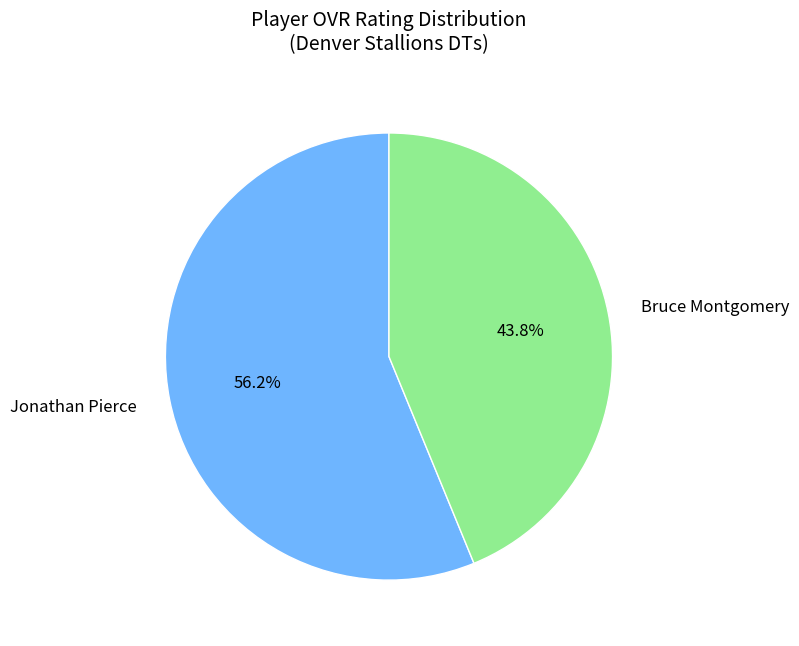

What percentage is the Bruce Montgomery slice, to the nearest percent?

44%